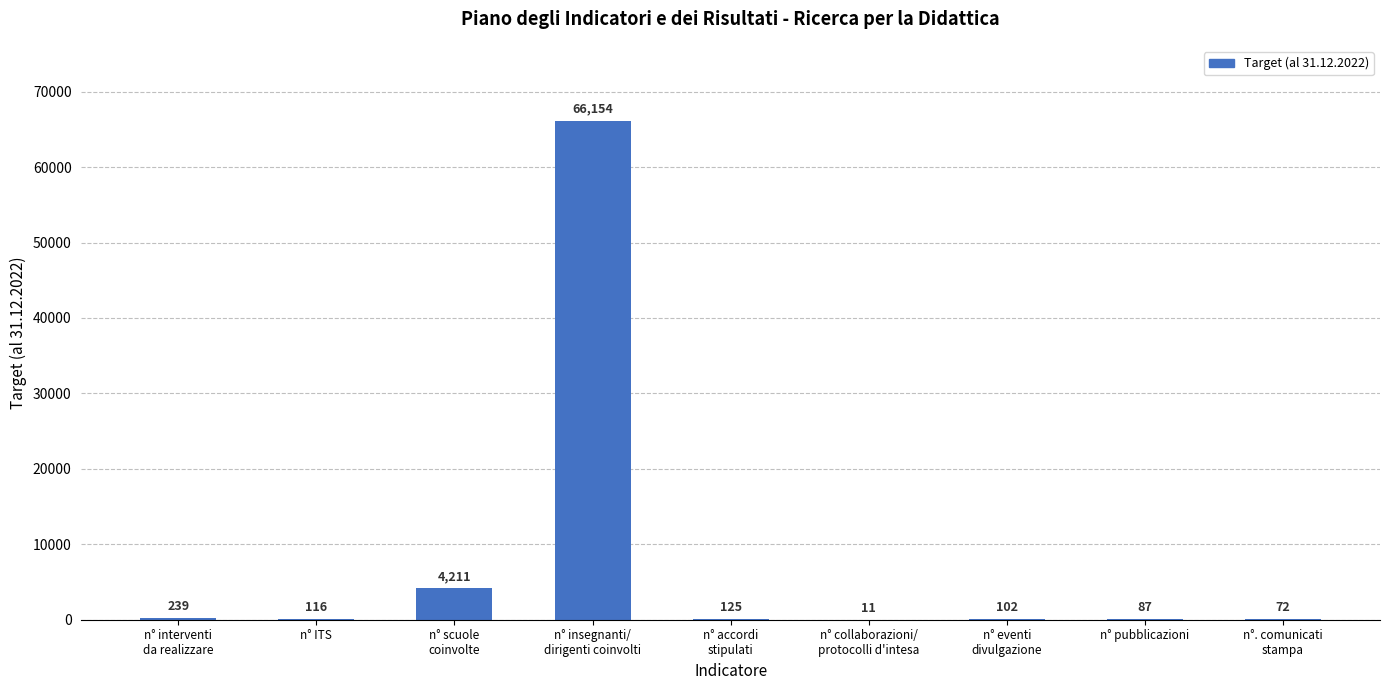

What is the sum of all values?

71117